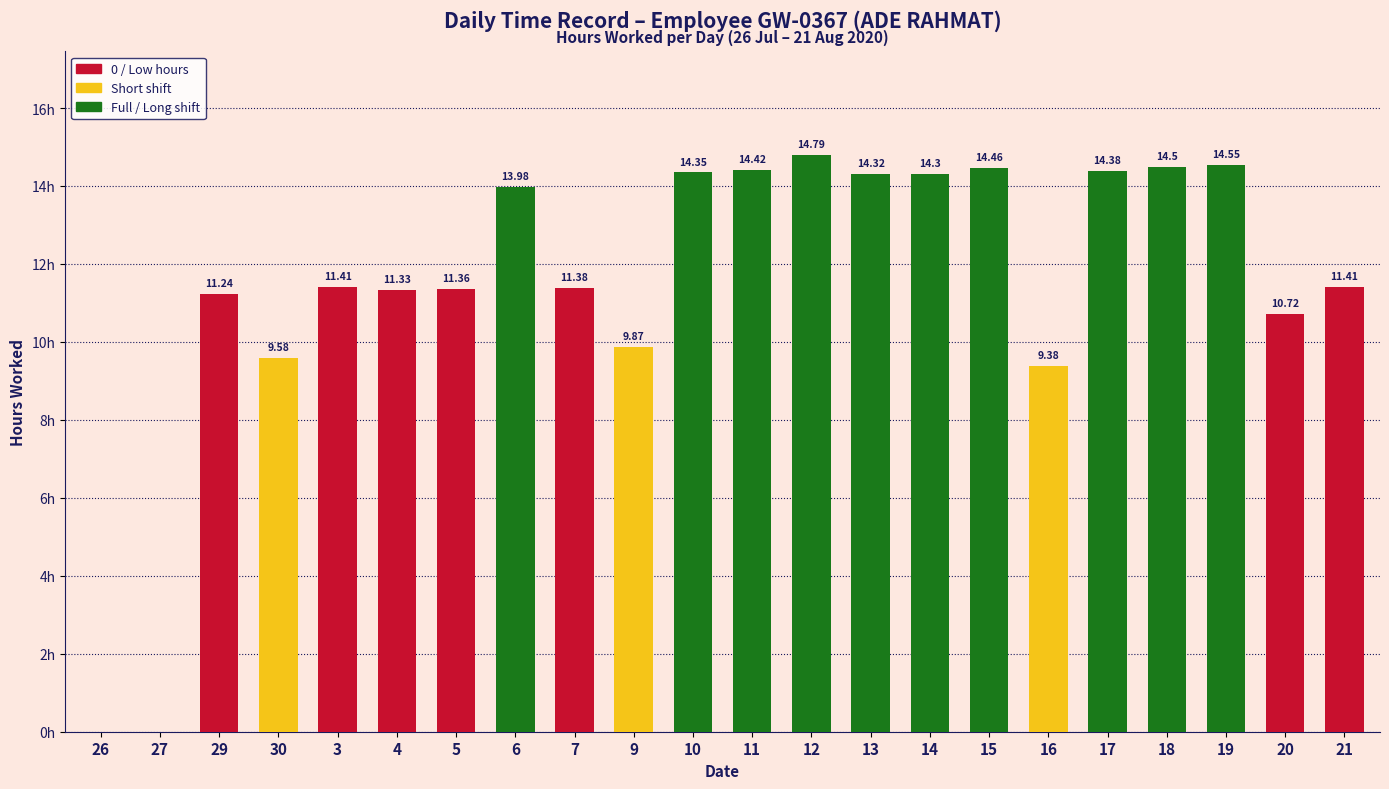

Which has a higher value, 20 or 6?

6